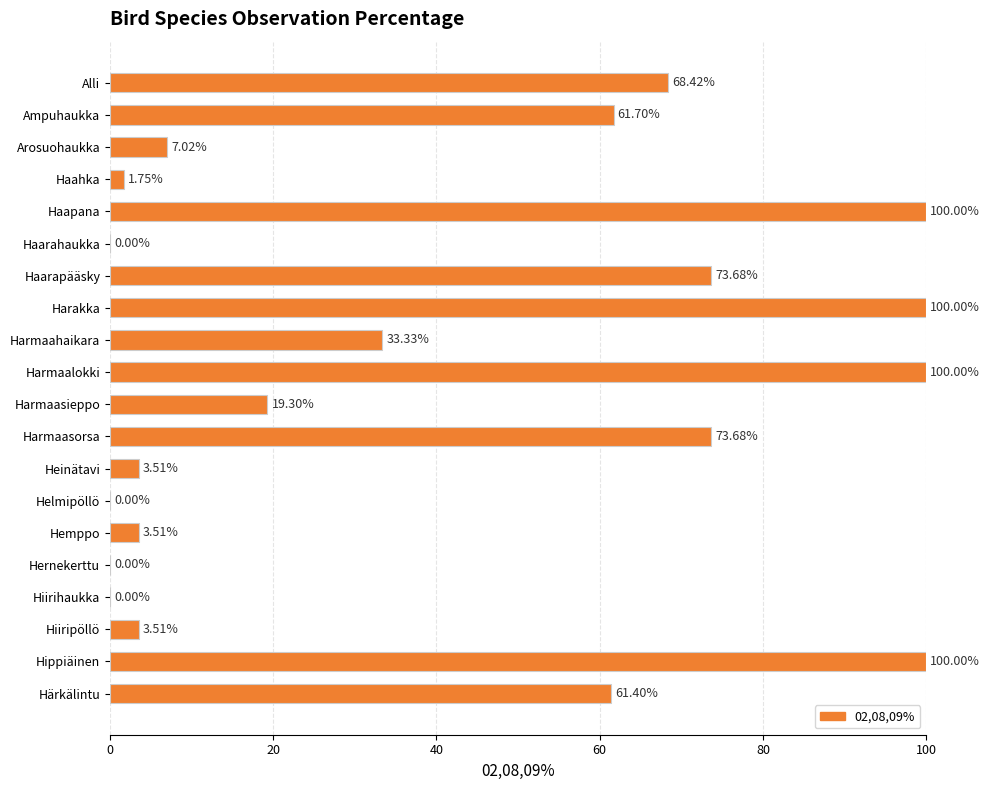

How many values exceed 33?

10